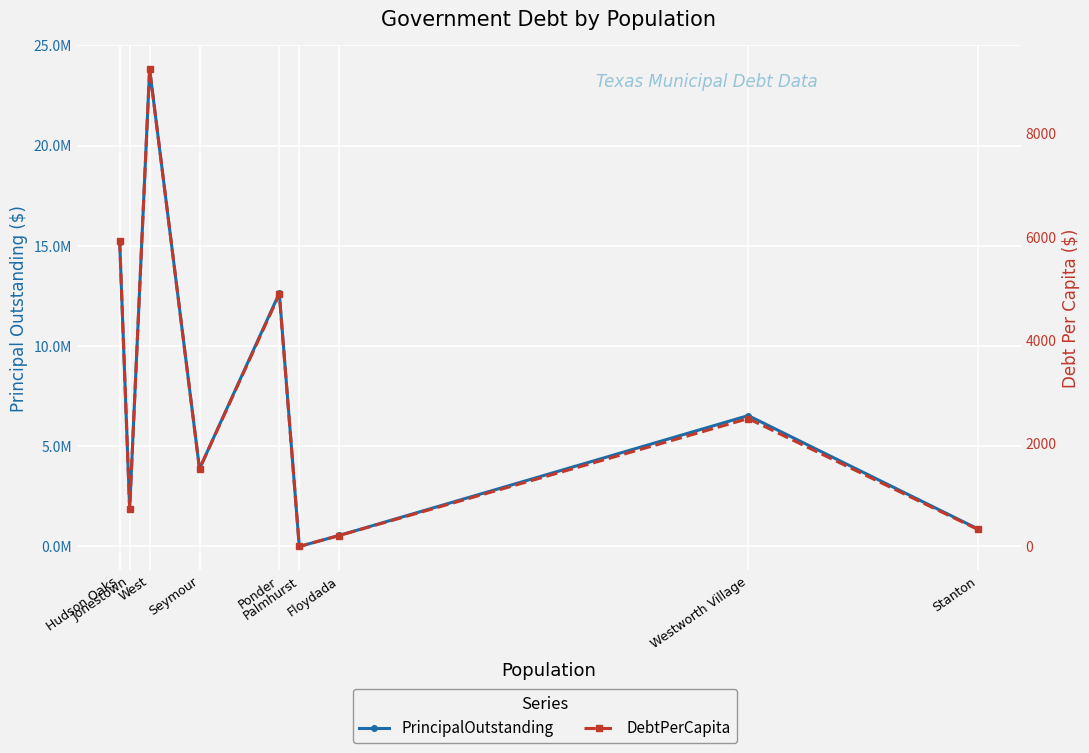

What is the spread (max minus min) of values at Westworth Village?

6526522.2